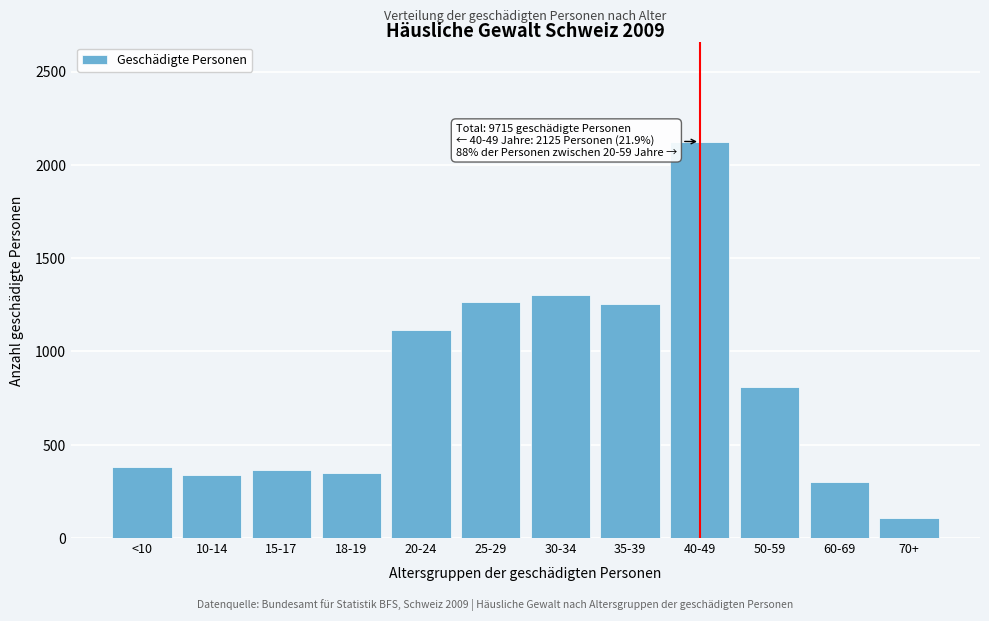

At which category does the chart reach its minimum across all series?

70+